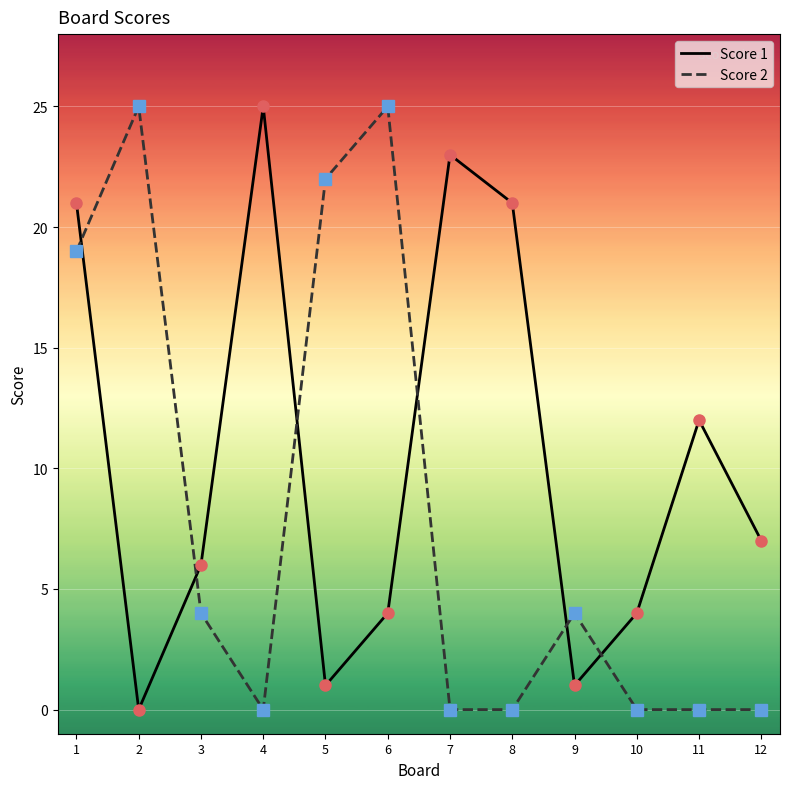

What is the maximum value for Score 2?

25